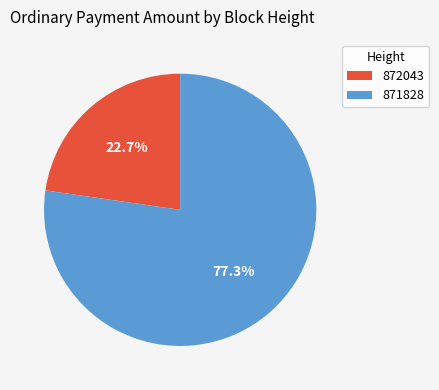

True or false: 871828 accounts for 77% of the total.

True